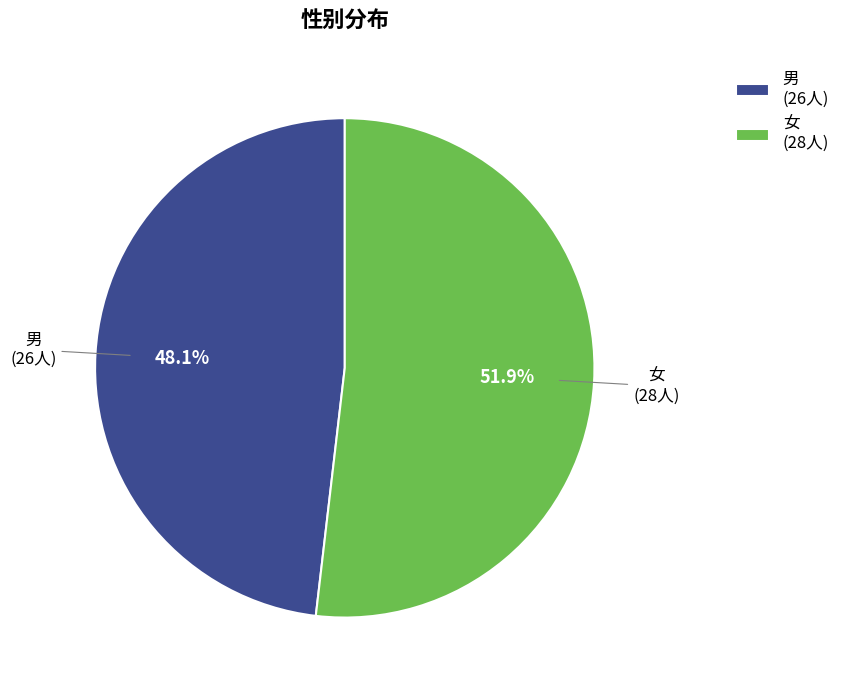

True or false: 男 accounts for 41% of the total.

False